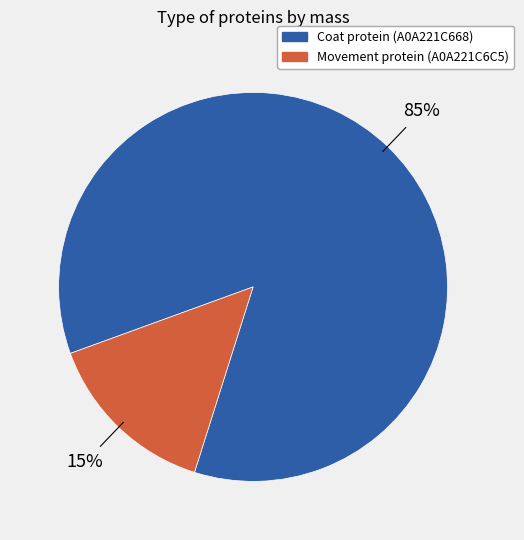

To the nearest percent, what is the combined percentage of Coat protein (A0A221C668) and Movement protein (A0A221C6C5)?

100%